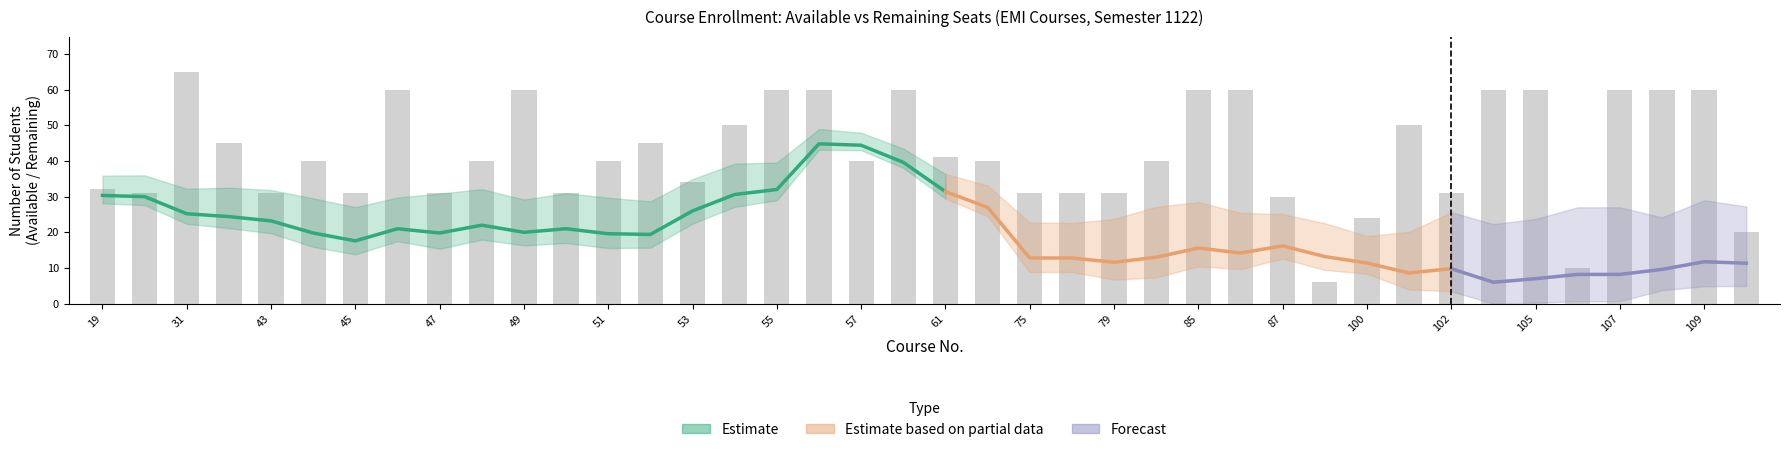

Which category has the lowest value across all series?

88